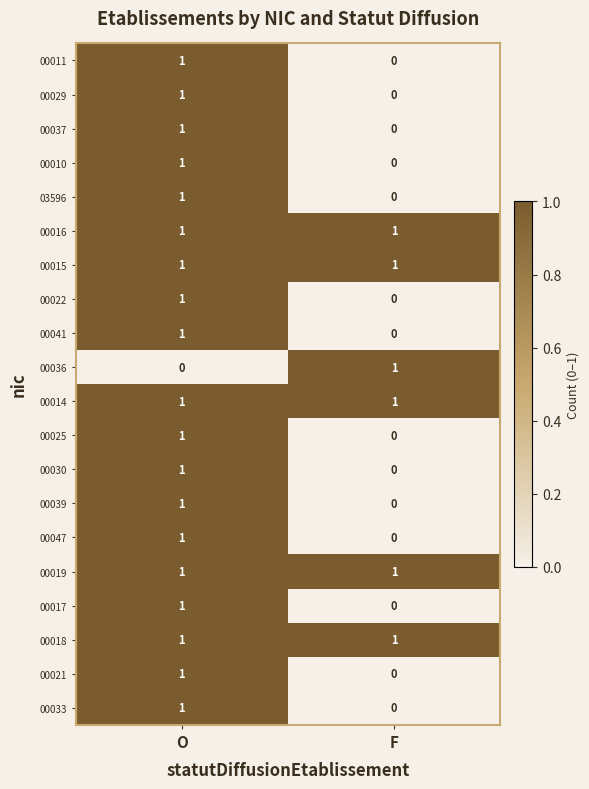

Count the number of categories in the chart.

2